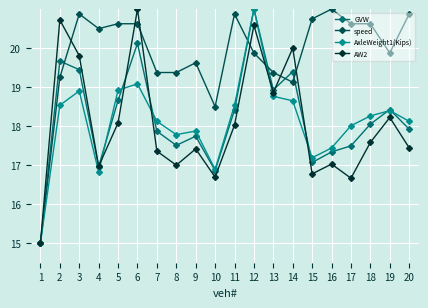

What is the value of the AxleWeight1(Kips) point at the 20th from the left?

18.1